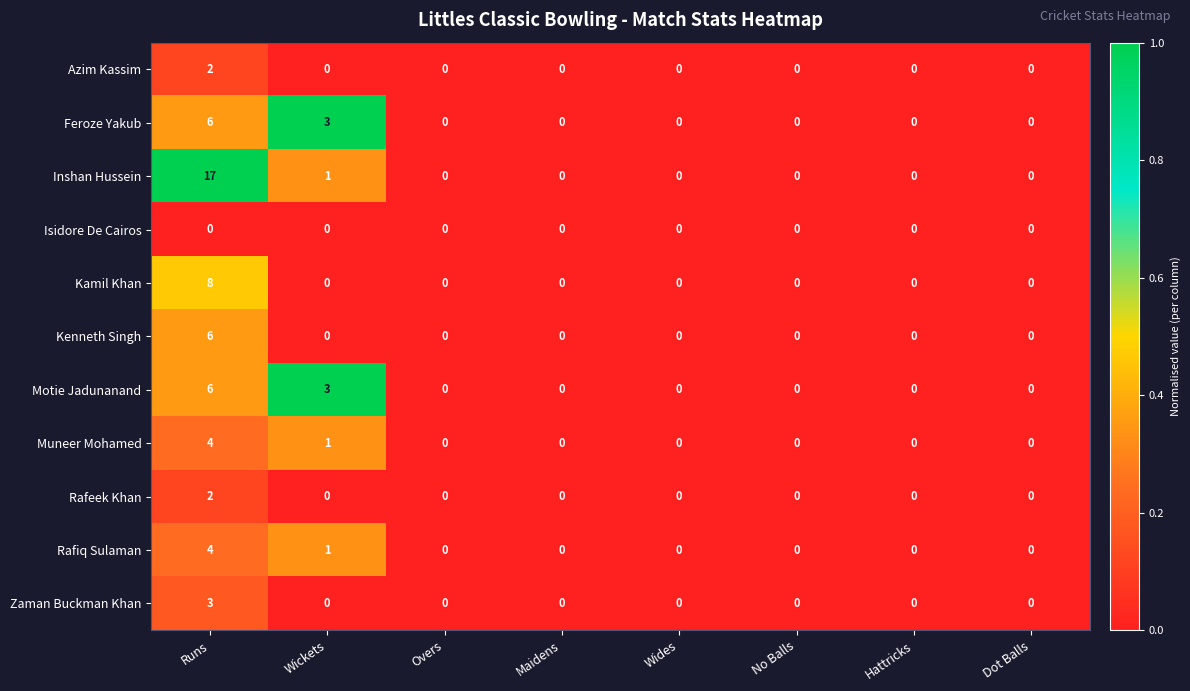

What is the maximum value shown in the chart?

17